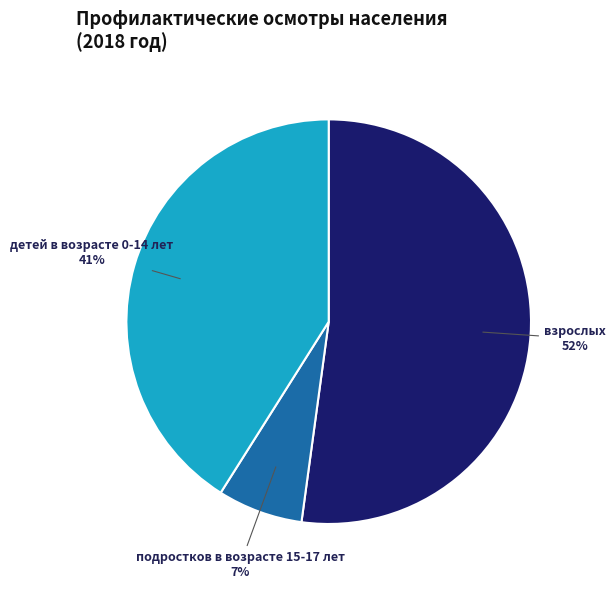

Do взрослых and подростков в возрасте 15-17 лет together represent more than half of the pie?

Yes